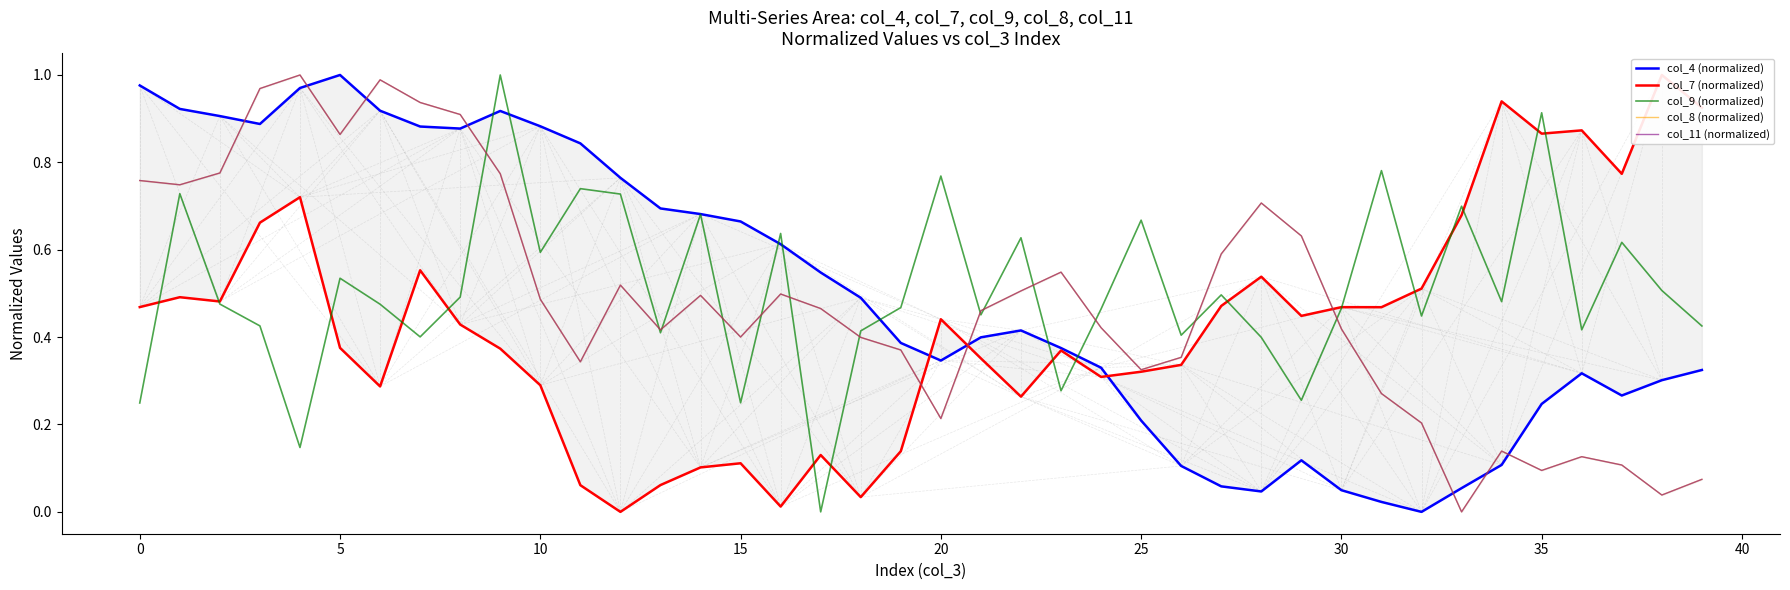

What is the value of the col_7 (normalized) point at the 24th from the left?

0.4